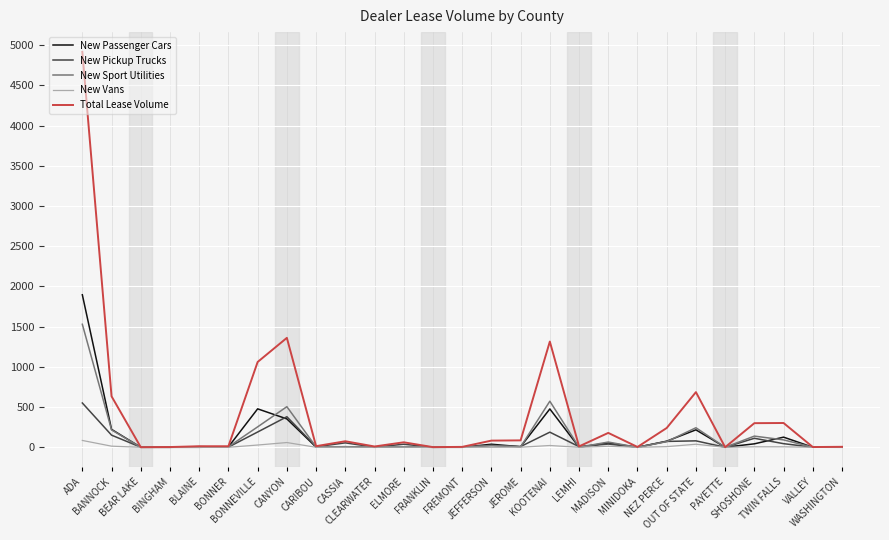

Which series has the largest total across all categories?

Total Lease Volume